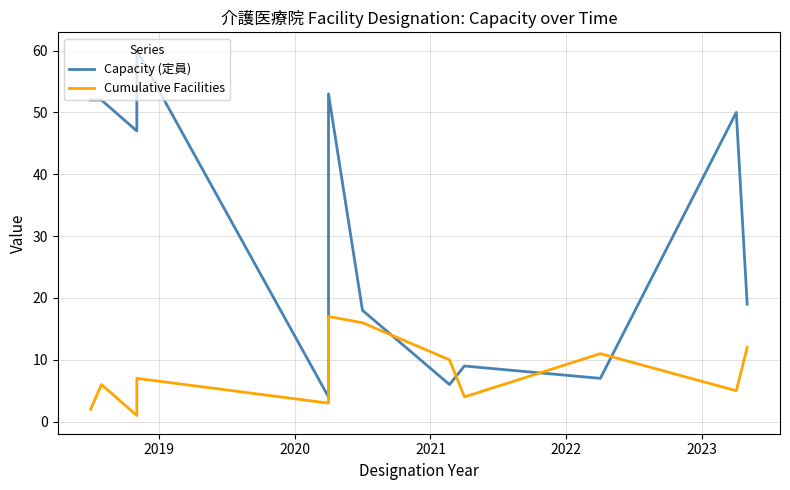

Is this an area chart (filled region under the line)?

No